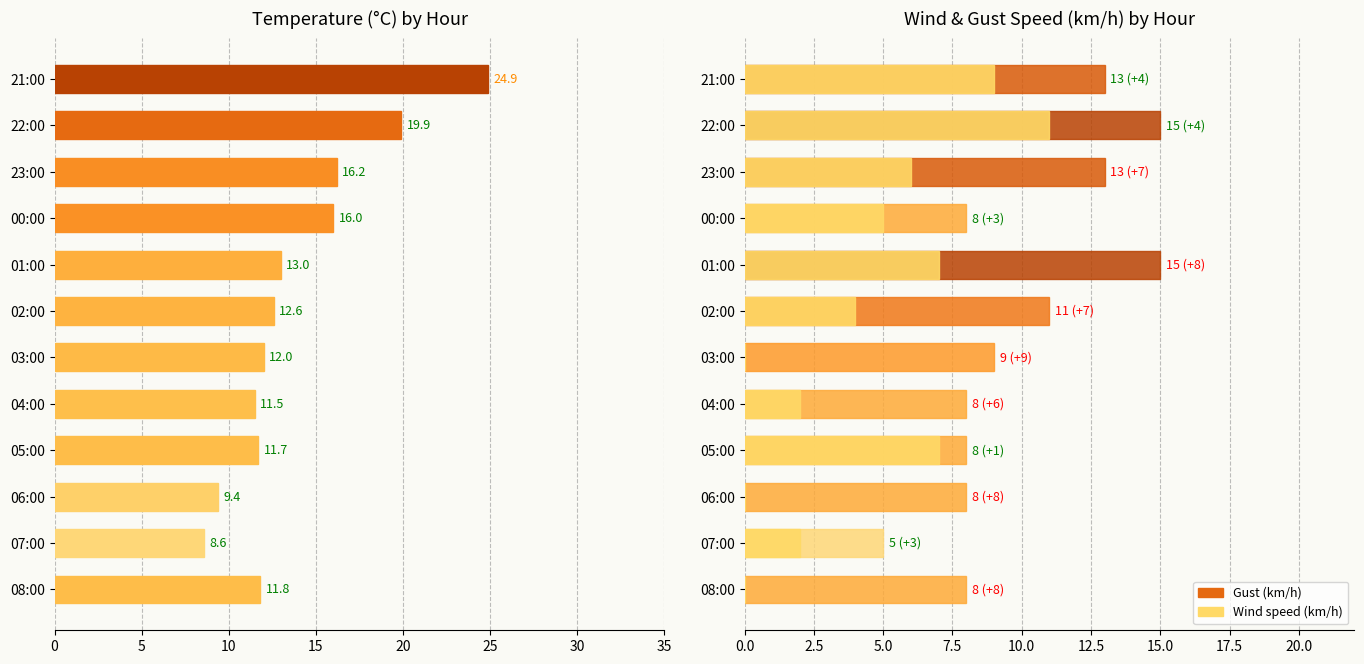

The value of Gust (km/h) at 21:00 is 19.9. True or false?

False